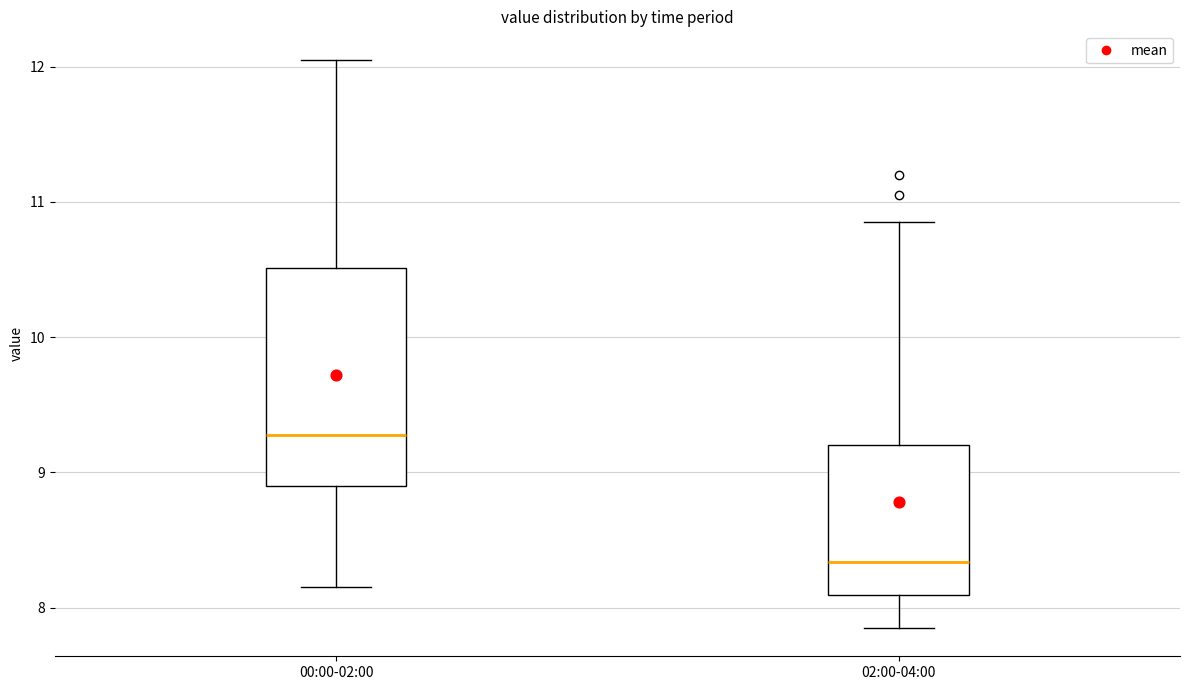

Reading left to right, read every box against the y-axis: the position of its median line, the range the box covers, and the ends of its whiskers. The values are not printed on the chart, so give them approximately, as read against the axis.

00:00-02:00: median 9.3, box 8.9 to 10.5, whiskers 8.2 to 12.1
02:00-04:00: median 8.3, box 8.1 to 9.2, whiskers 7.9 to 10.9